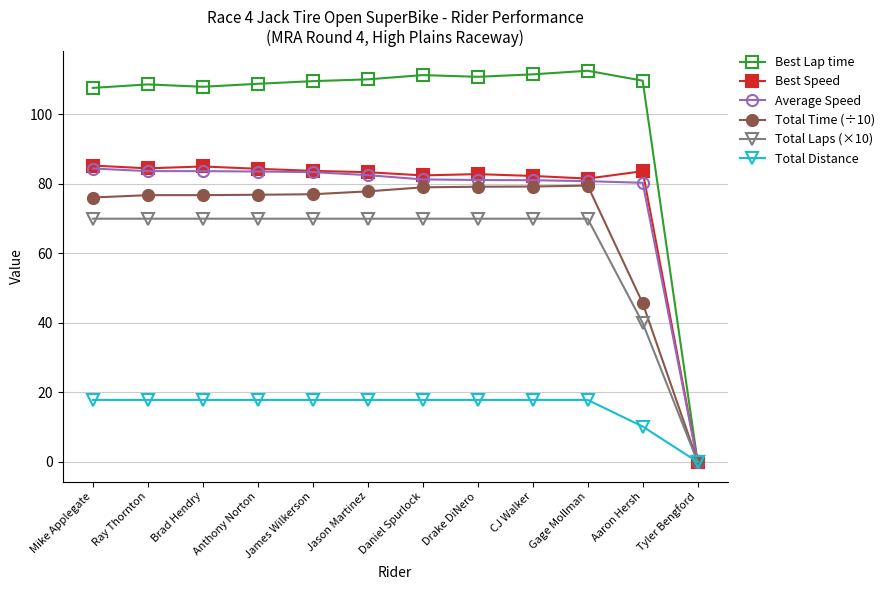

What is the greatest value displayed?

112.6